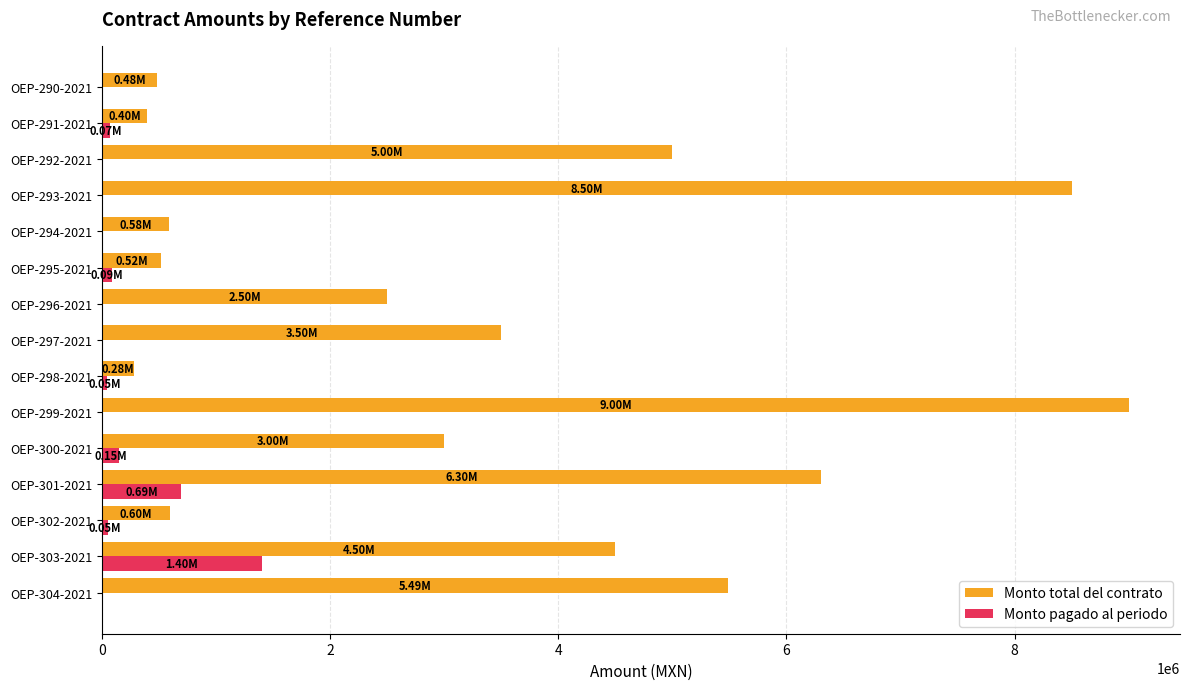

What is the sum of all Monto total del contrato values?

50640040.0